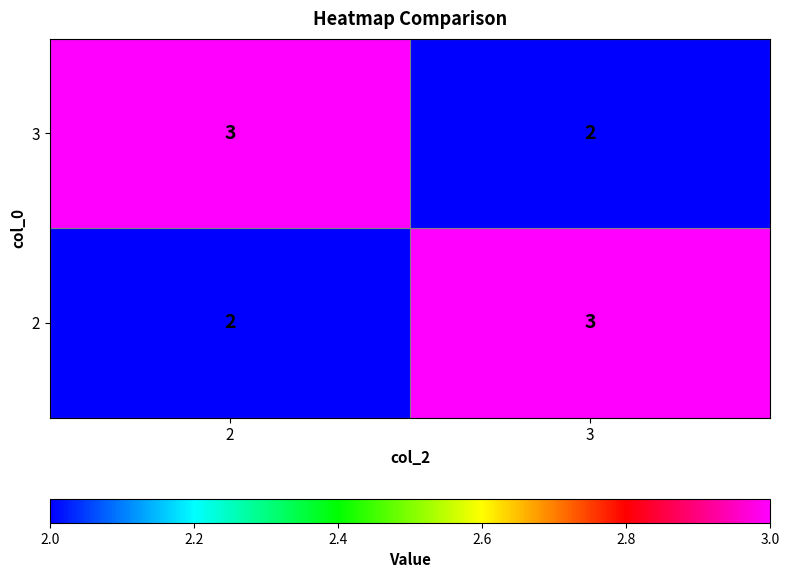

What is the sum of all 3 values?

5